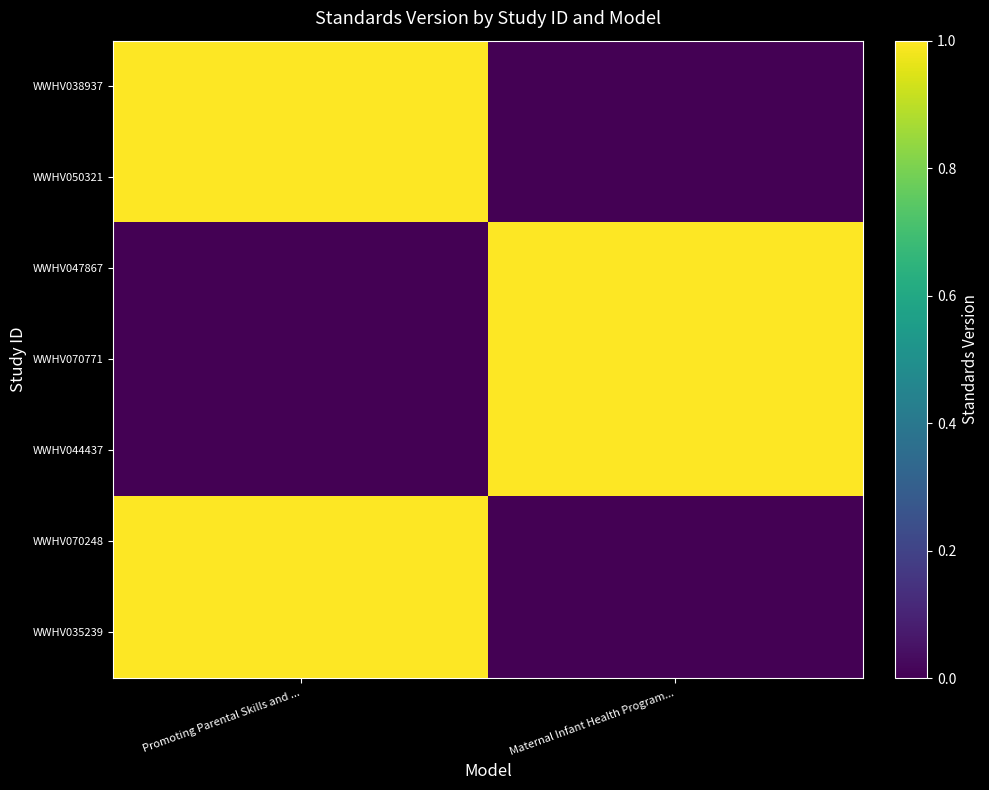

What is the total value across all series at Maternal Infant Health Program...?

3